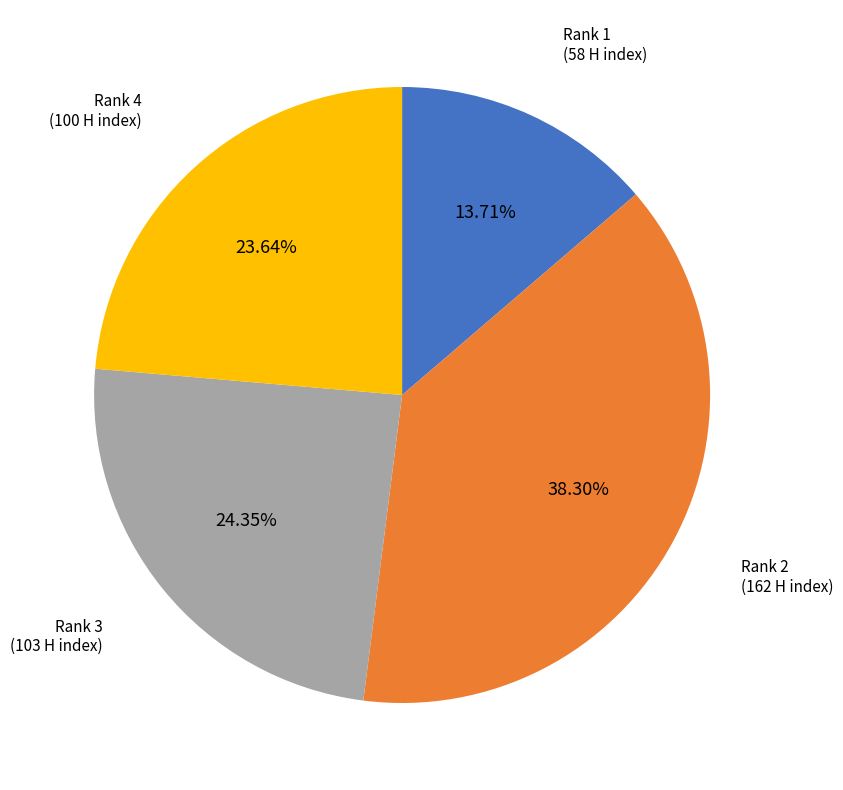

Is there a majority slice in this chart?

No